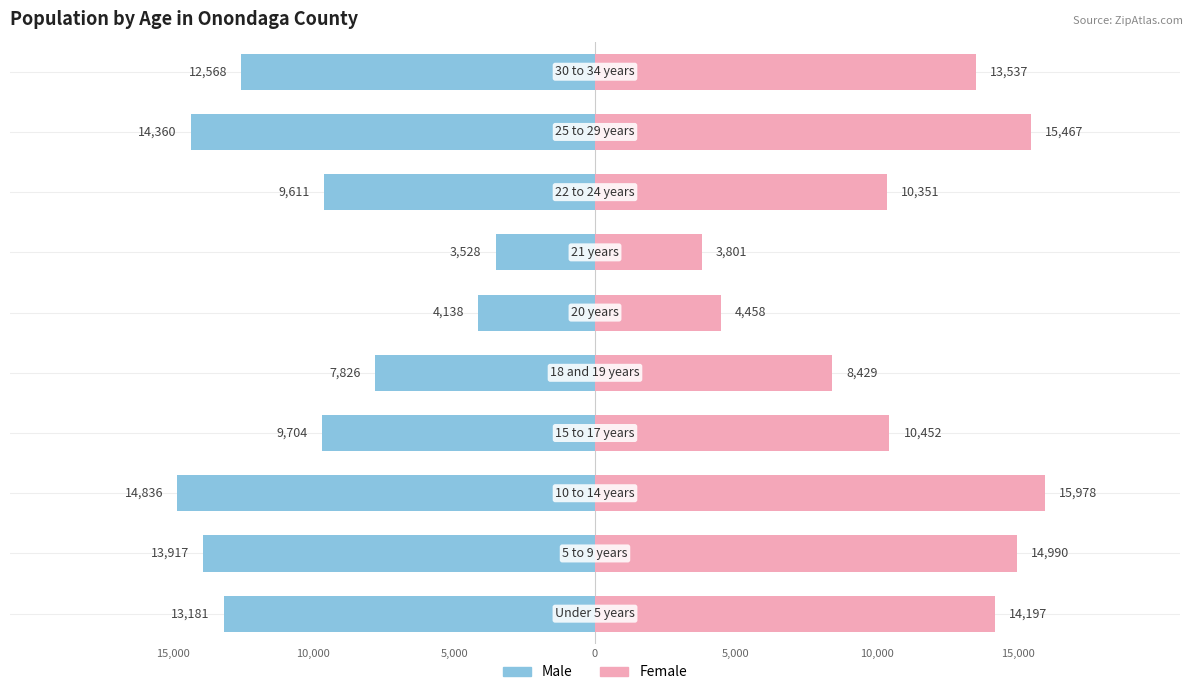

At how many categories does at least one series exceed 14448?

3